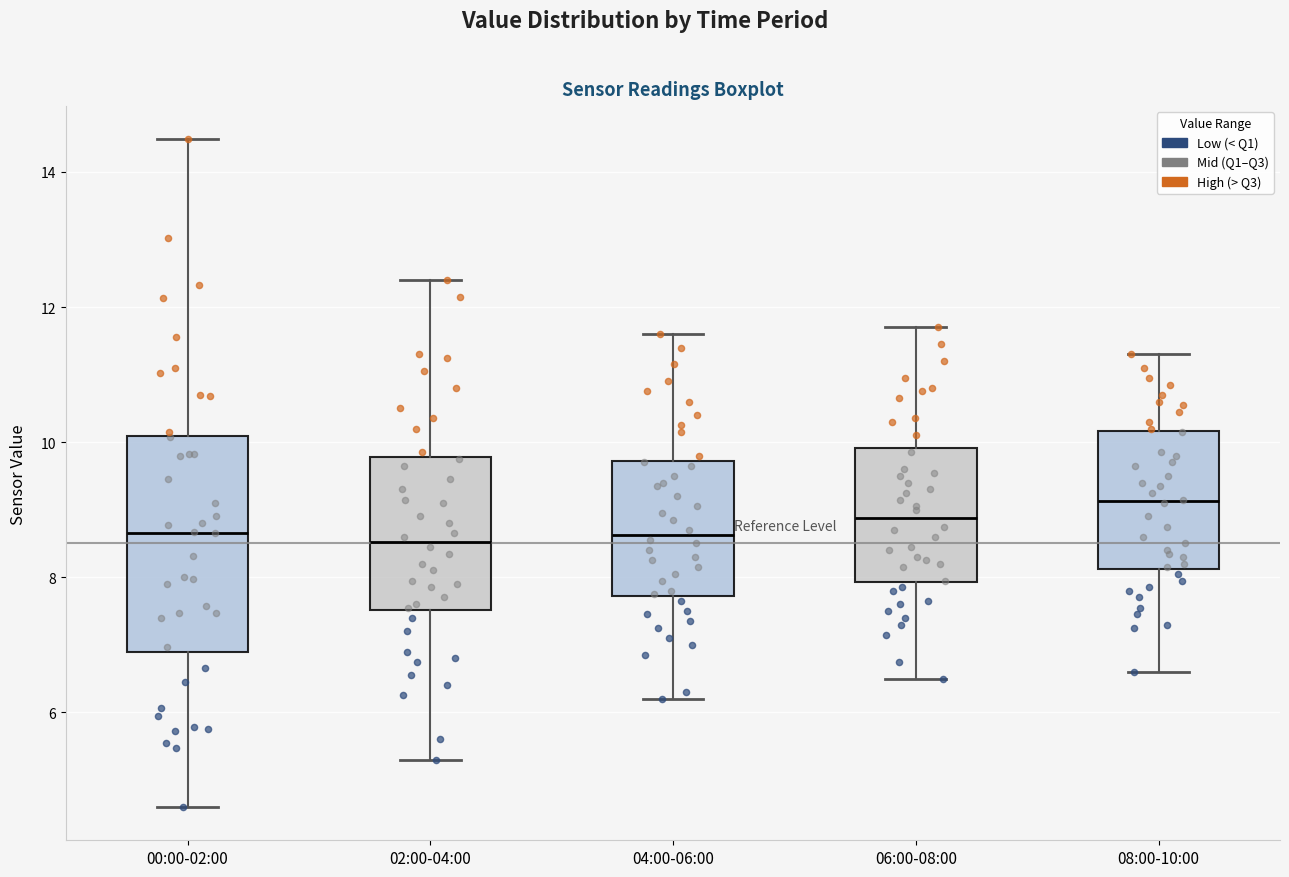

Reading left to right, read every box against the y-axis: the position of its median line, the range the box covers, and the ends of its whiskers. The values are not printed on the chart, so give them approximately, as read against the axis.

00:00-02:00: median 8.6, box 6.8 to 10.0, whiskers 4.6 to 14.4
02:00-04:00: median 8.6, box 7.6 to 9.8, whiskers 5.4 to 12.4
04:00-06:00: median 8.6, box 7.8 to 9.8, whiskers 6.2 to 11.6
06:00-08:00: median 8.8, box 8.0 to 10.0, whiskers 6.6 to 11.8
08:00-10:00: median 9.2, box 8.2 to 10.2, whiskers 6.6 to 11.4